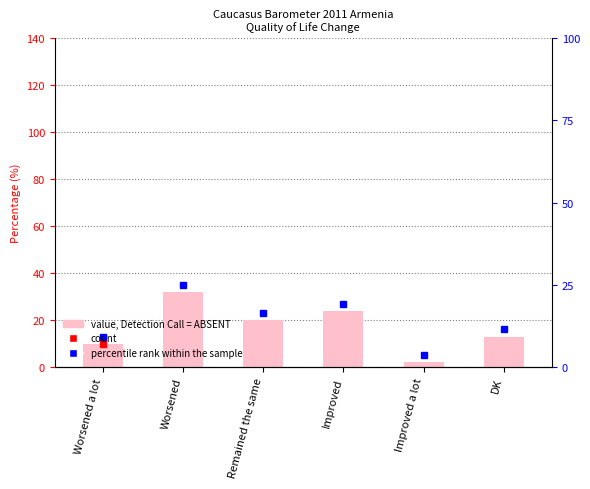

Reading left to right, transcribe all the data shown in this chart.

10	32	20	24	2	13